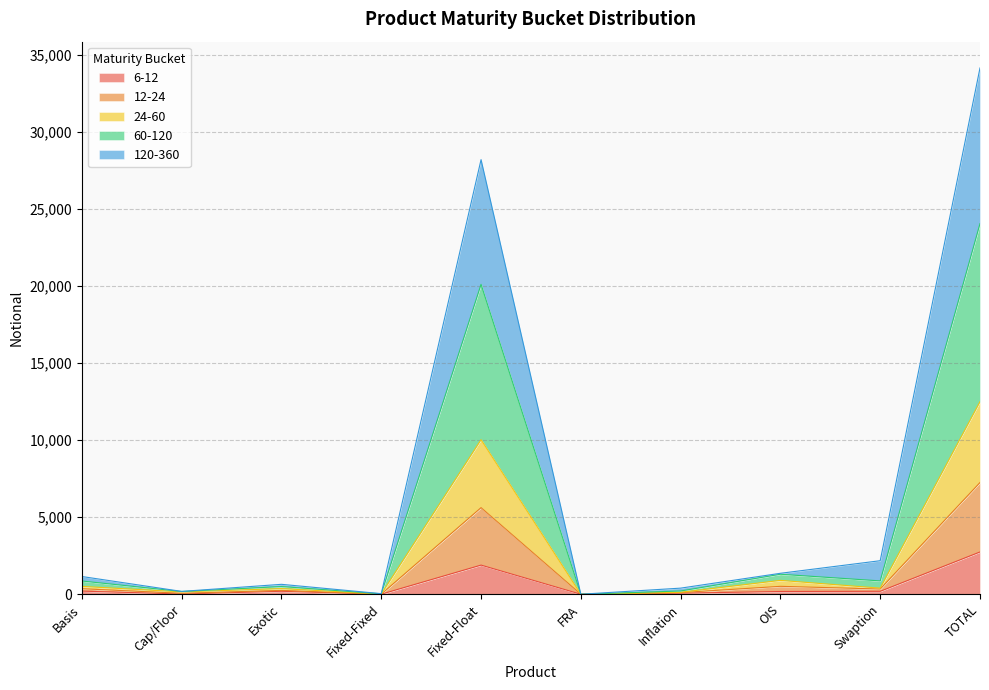

What is the difference between the maximum and minimum values in the 6-12 series?

2741